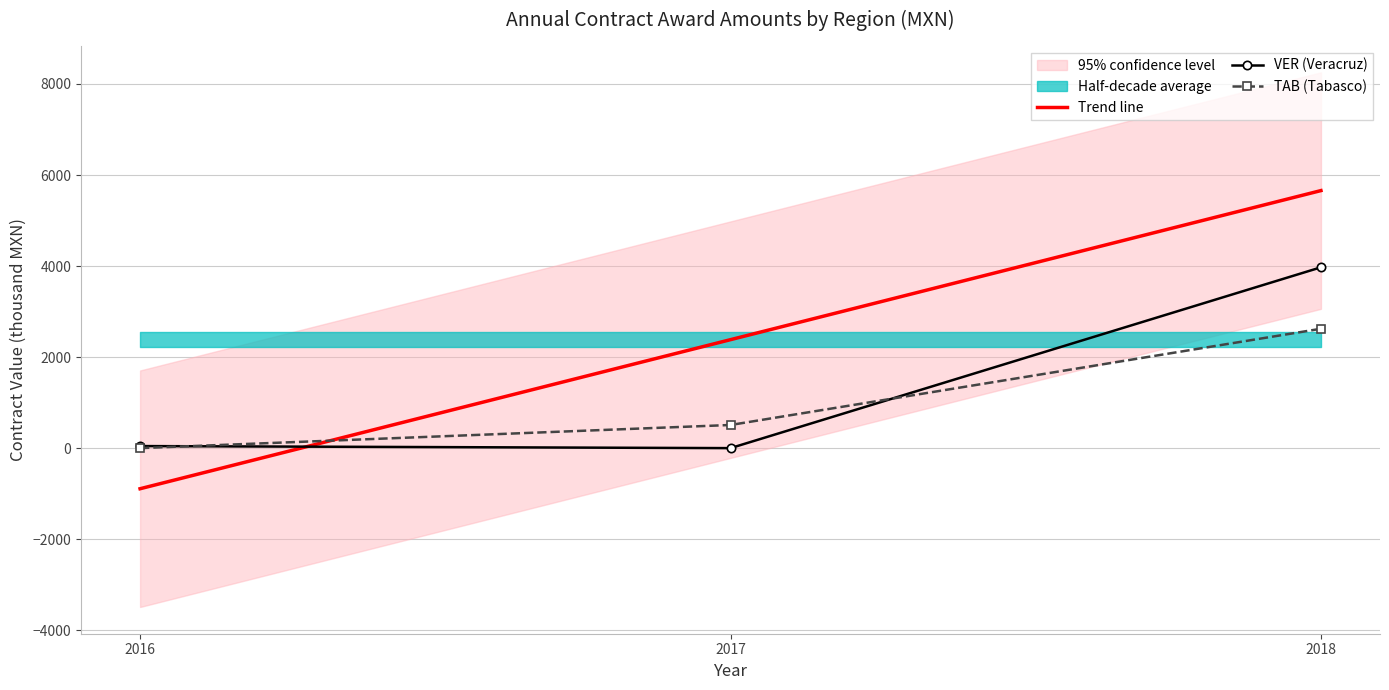

Rank the categories by Trend line value from highest to lowest.

2018, 2017, 2016